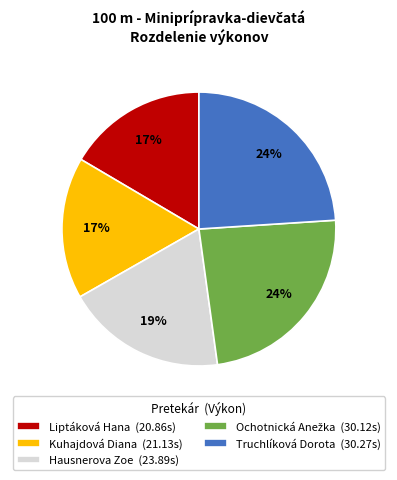

Count the number of slices in the pie.

5